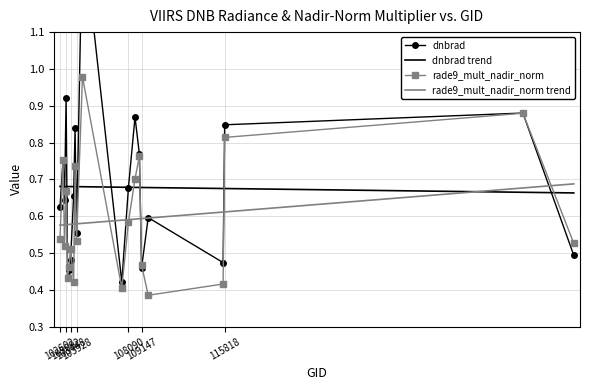

Reading right to left, extract all data points from this chart.

dnbrad: 0.5	0.9	0.8	0.5	0.6	0.5	0.8	0.9	0.7	0.4	1.4	0.6	0.8	0.7	0.5	0.5	0.4	0.9	0.6	0.8	0.6
rade9_mult_nadir_norm: 0.5	0.9	0.8	0.4	0.4	0.5	0.8	0.7	0.6	0.4	1.0	0.5	0.7	0.4	0.5	0.5	0.4	0.7	0.5	0.8	0.5